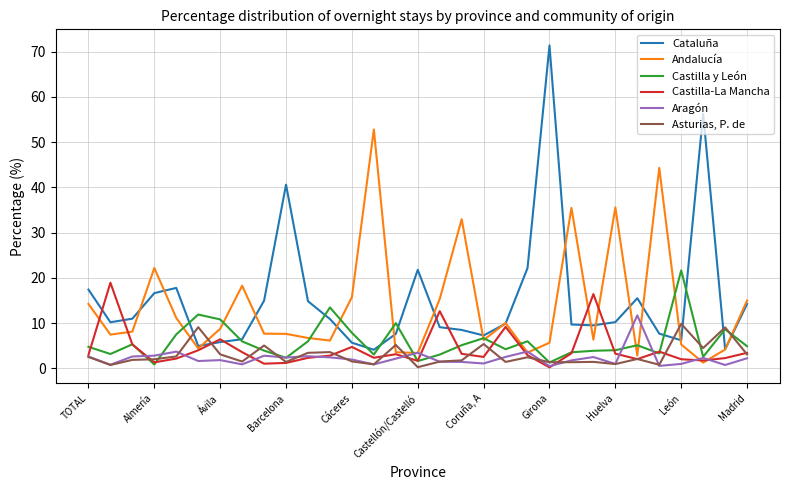

List the series in order of their peak value, highest first.

Cataluña, Andalucía, Castilla y León, Castilla-La Mancha, Aragón, Asturias, P. de